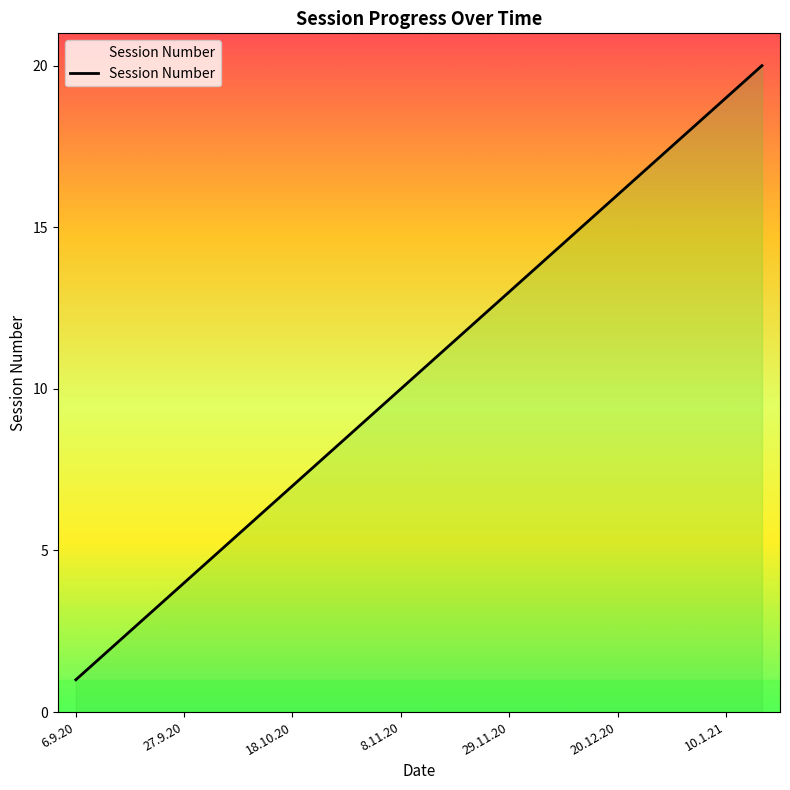

What is the sum of all values?

210